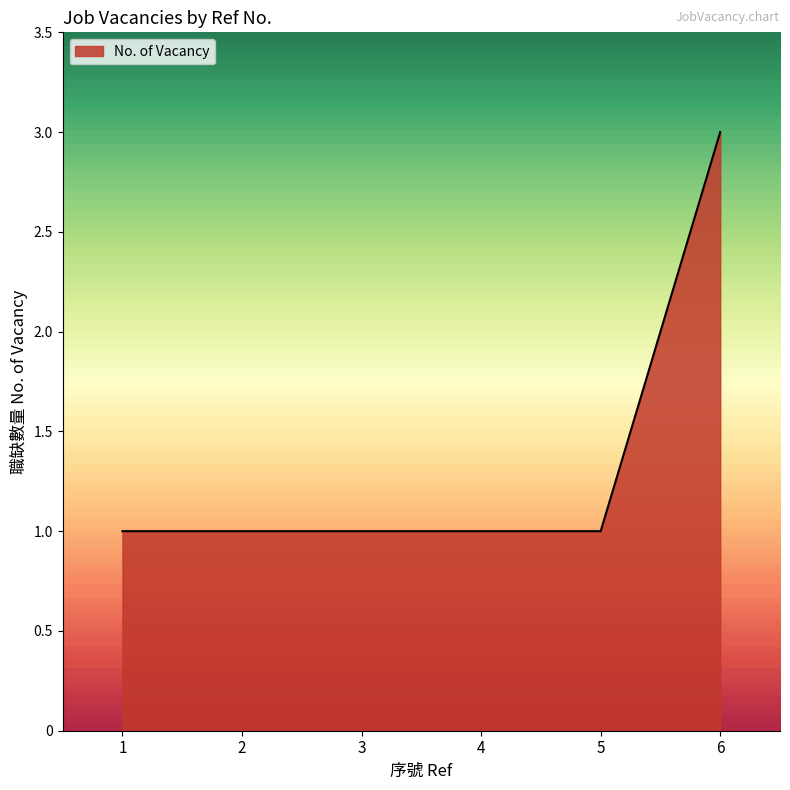

True or false: the data shows 0 at 1.

False